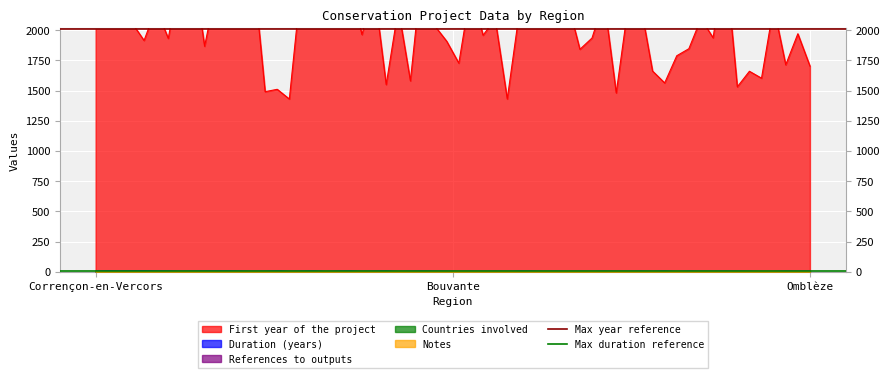

The value of Max duration reference at Bouvante is 11. True or false?

False